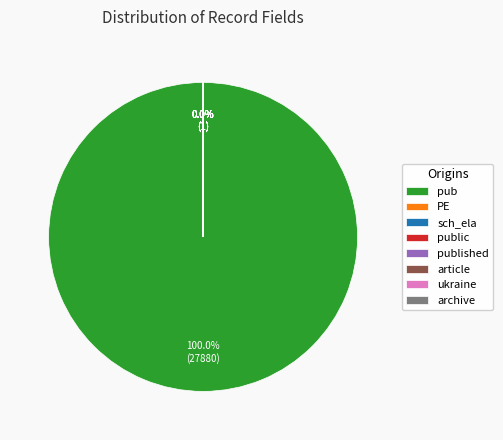

Which category accounts for the majority?

pub